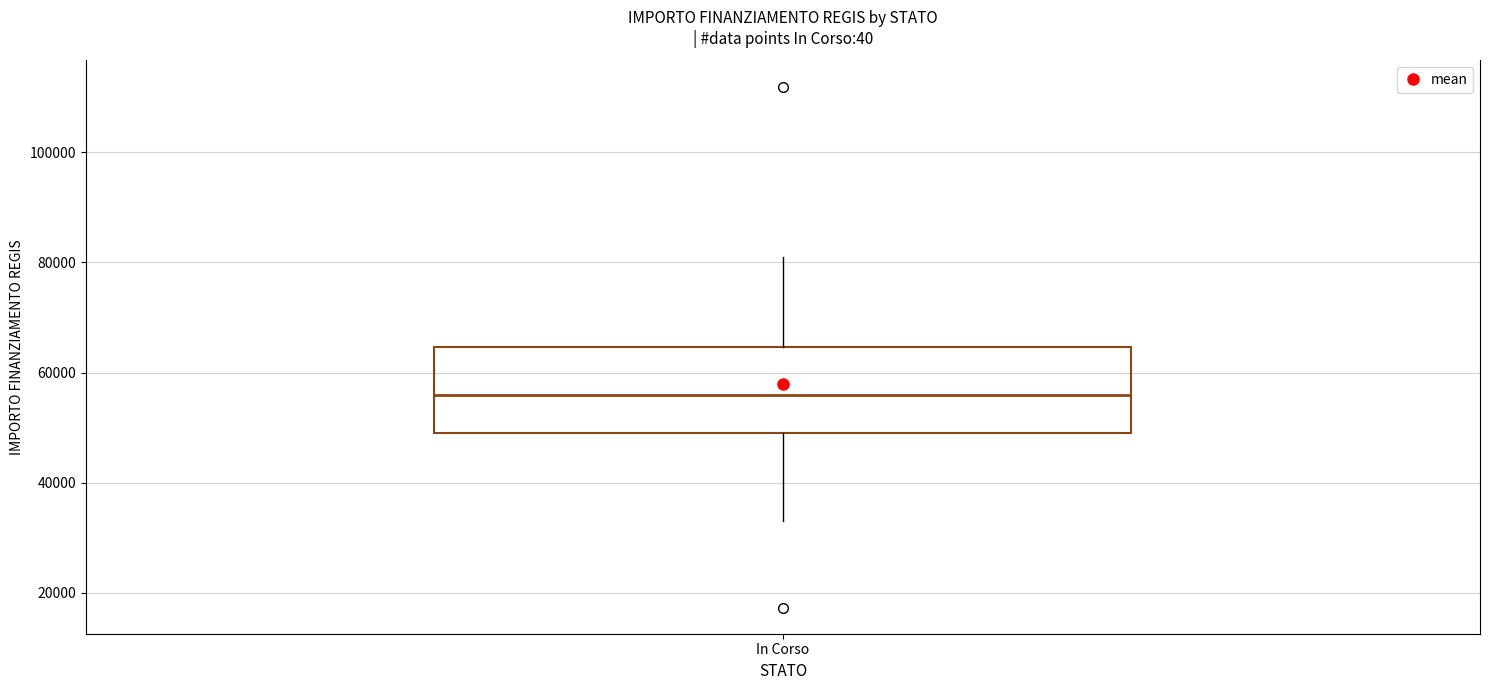

Transcribe this box plot: give where the median line is, the range the box spans, and where the two whiskers end, as read against the y-axis. The values are not printed on the chart, so give them approximately, as read against the axis.

median 56000, box 50000 to 64000, whiskers 32000 to 80000